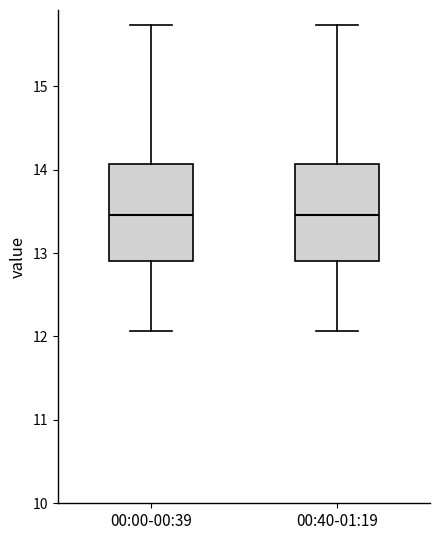

Reading left to right, transcribe this box plot: for each box, give where its median line is, the range the box spans, and where its two whiskers end, as read against the y-axis. The values are not printed on the chart, so give them approximately, as read against the axis.

00:00-00:39: median 13.5, box 12.9 to 14.1, whiskers 12.1 to 15.7
00:40-01:19: median 13.5, box 12.9 to 14.1, whiskers 12.1 to 15.7